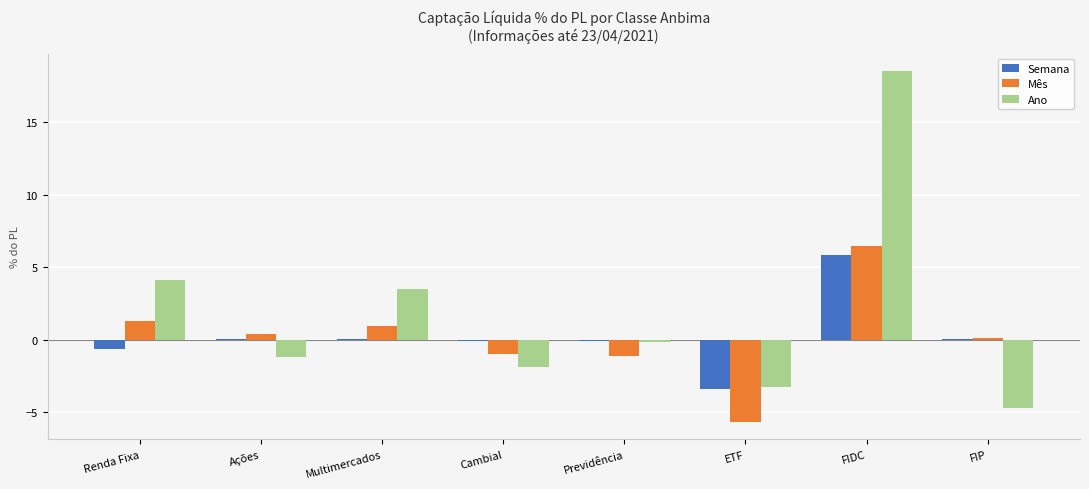

What is the highest value of the Ano series?

18.5